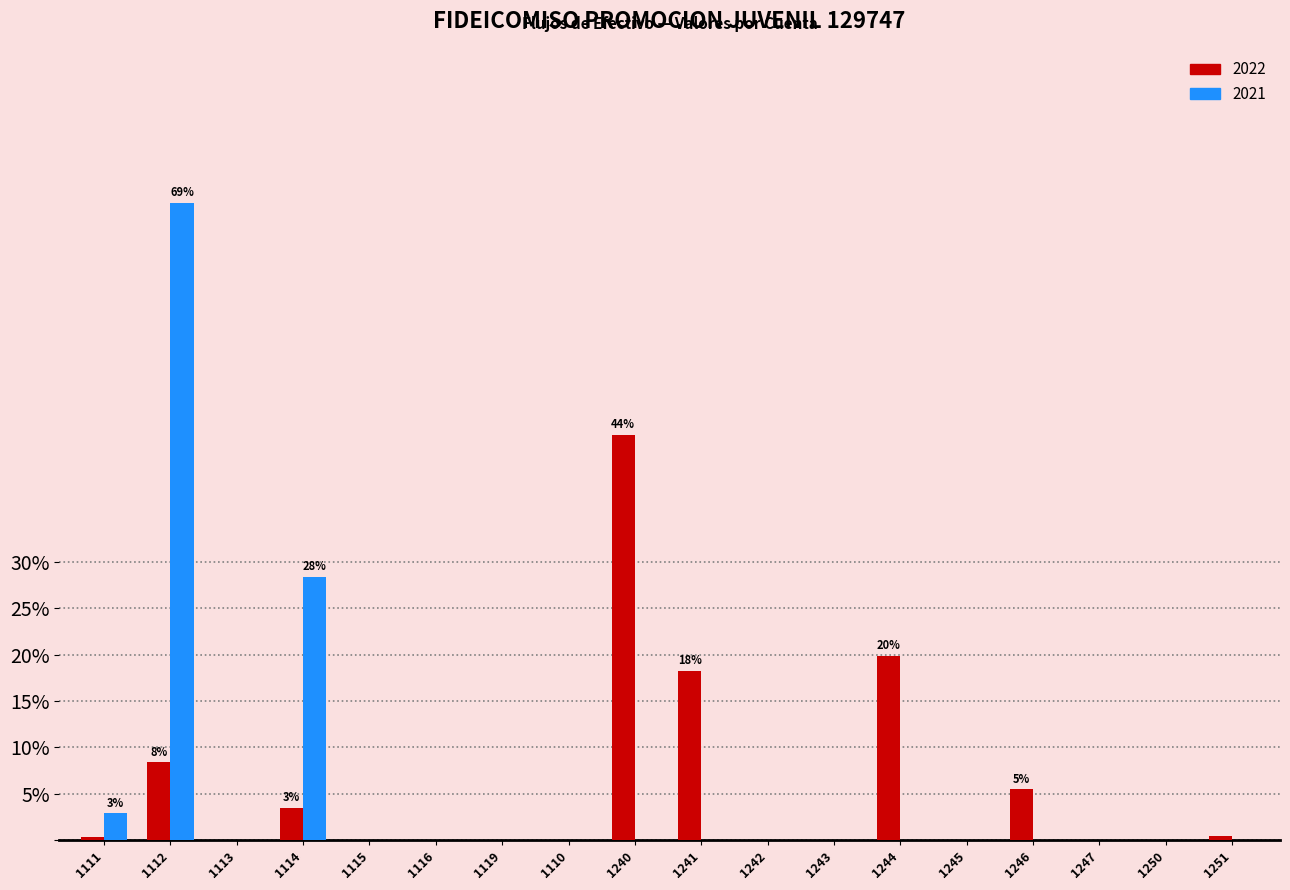

What is the sum of the 2021 values at 1112 and 1115?

68.7